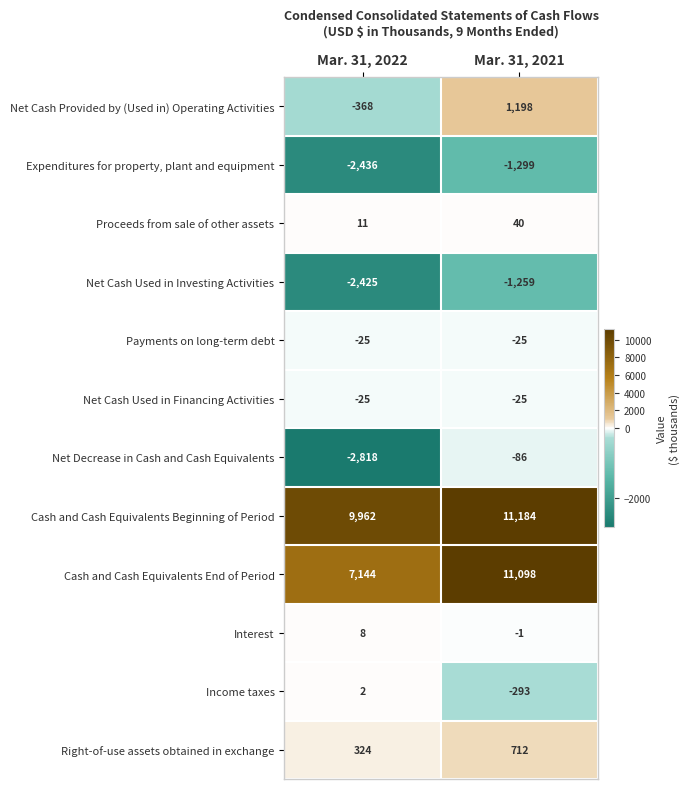

Which series has the widest spread of values?

Cash and Cash Equivalents End of Period